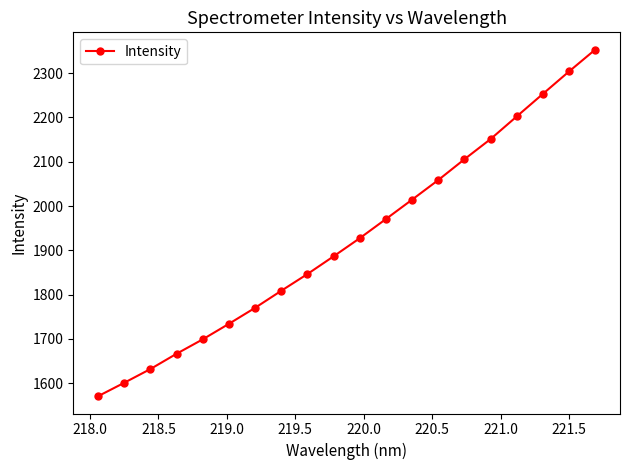

What is the maximum value shown in the chart?

2352.9